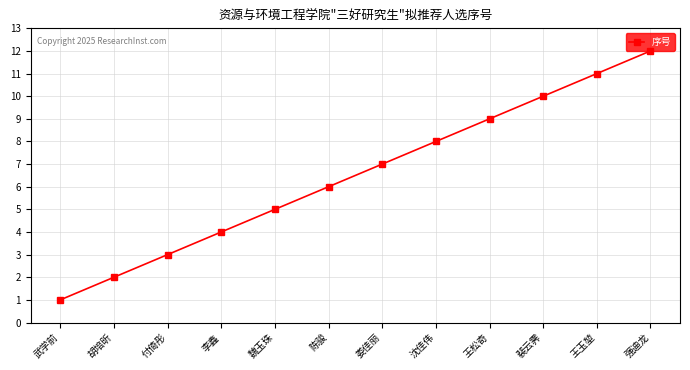

Reading right to left, list all the values displayed in this chart.

强迪龙=12	王玉堃=11	裴云霁=10	王松奇=9	沈佳伟=8	娄佳丽=7	陈骏=6	魏玉珠=5	李鑫=4	付倚彤=3	胡培昕=2	武学前=1